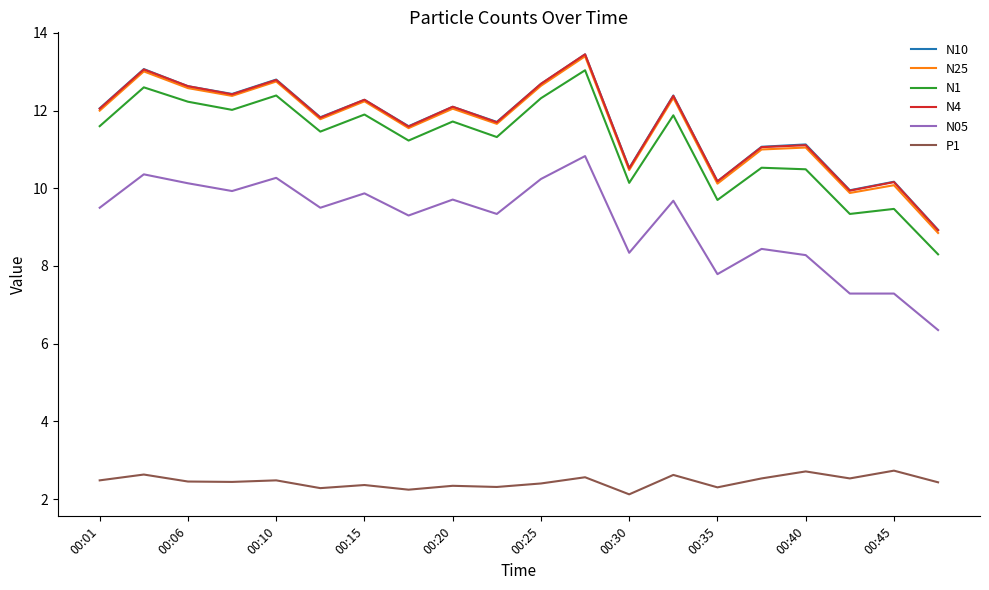

Which series has the largest range (max minus min)?

N1